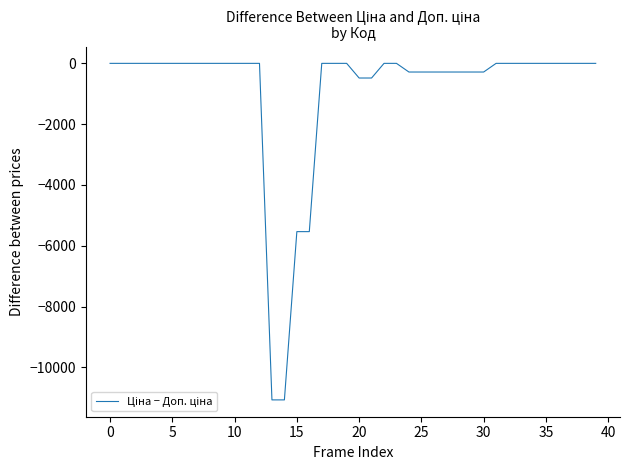

What is the smallest value displayed?

-11070.2